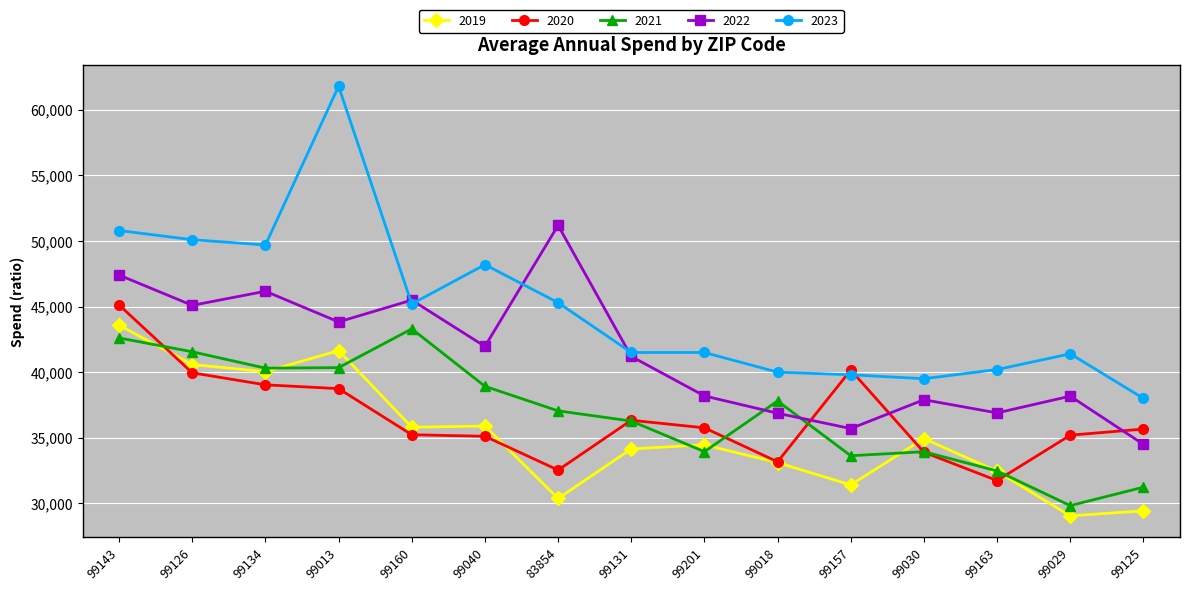

What is the label of the 2nd point from the left?

99126